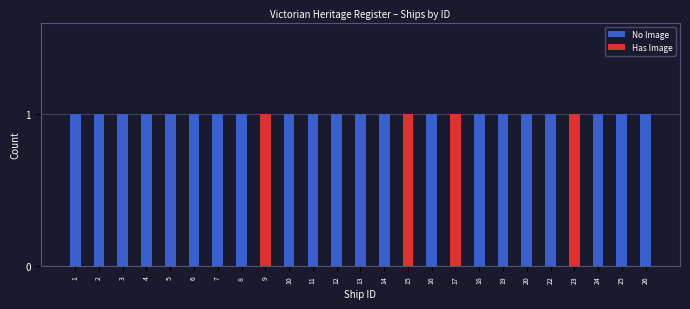

What is the sum of all No Image values?

21